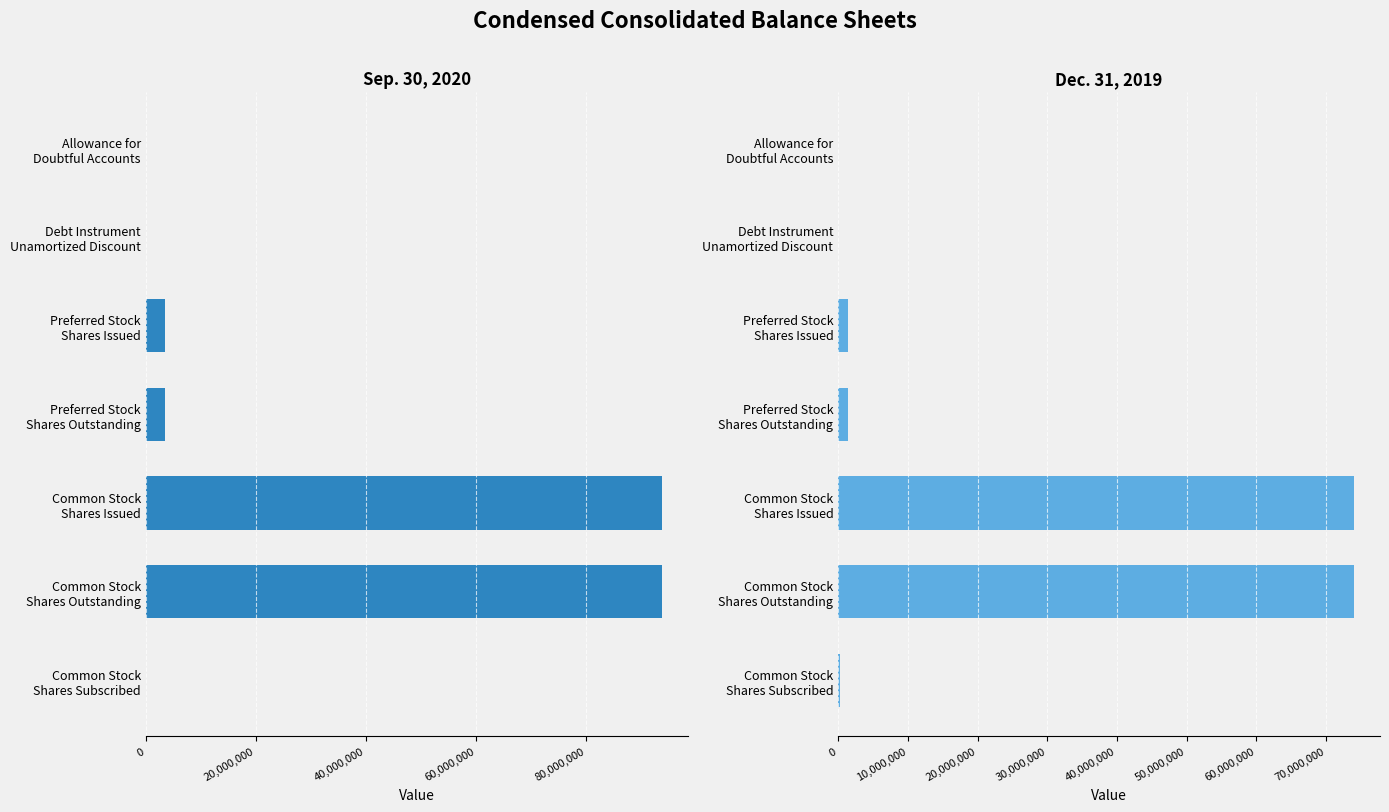

List the series in order of their peak value, highest first.

Sep. 30, 2020, Dec. 31, 2019